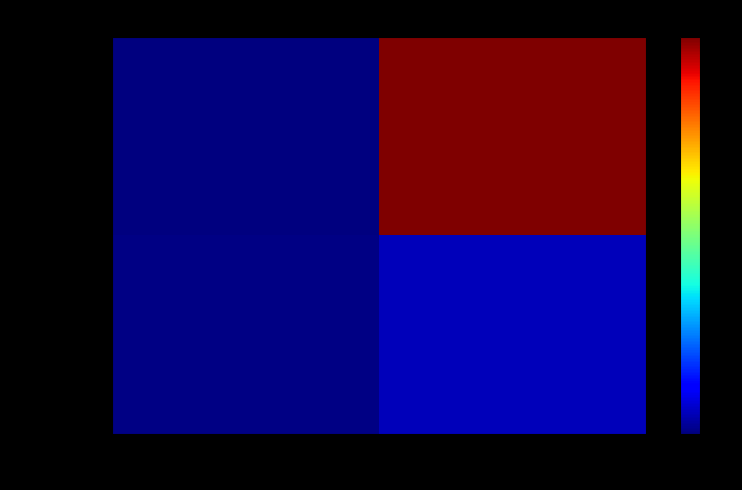

Rank the series by their average value, from highest to lowest.

54add01e…, 15bf3b24…